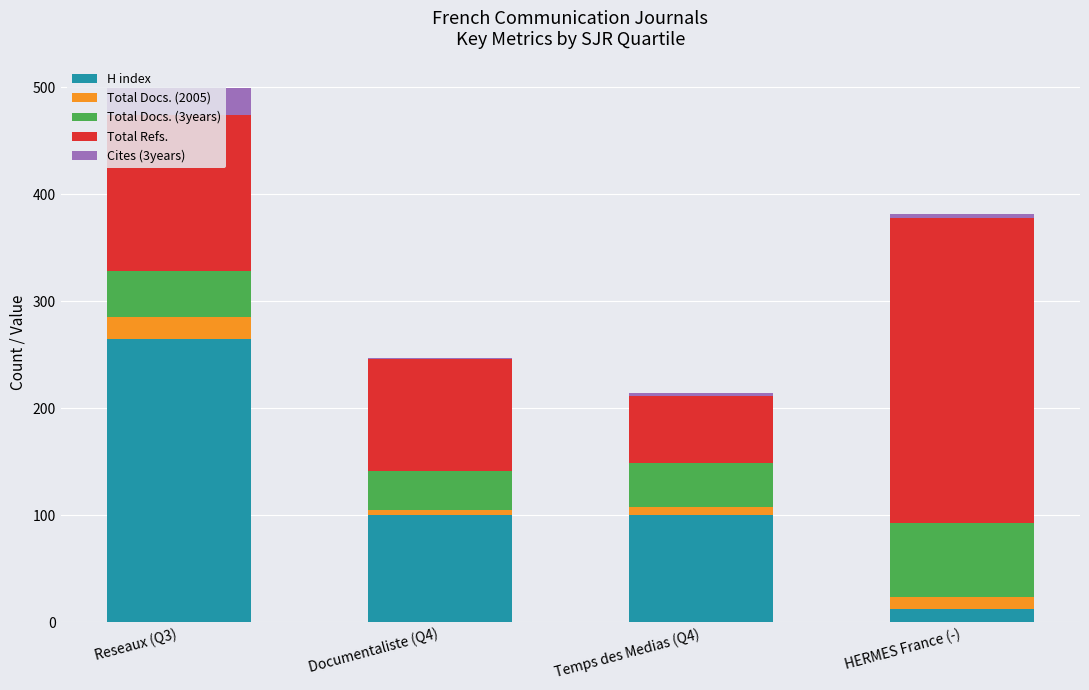

What is the highest value of the H index series?

265